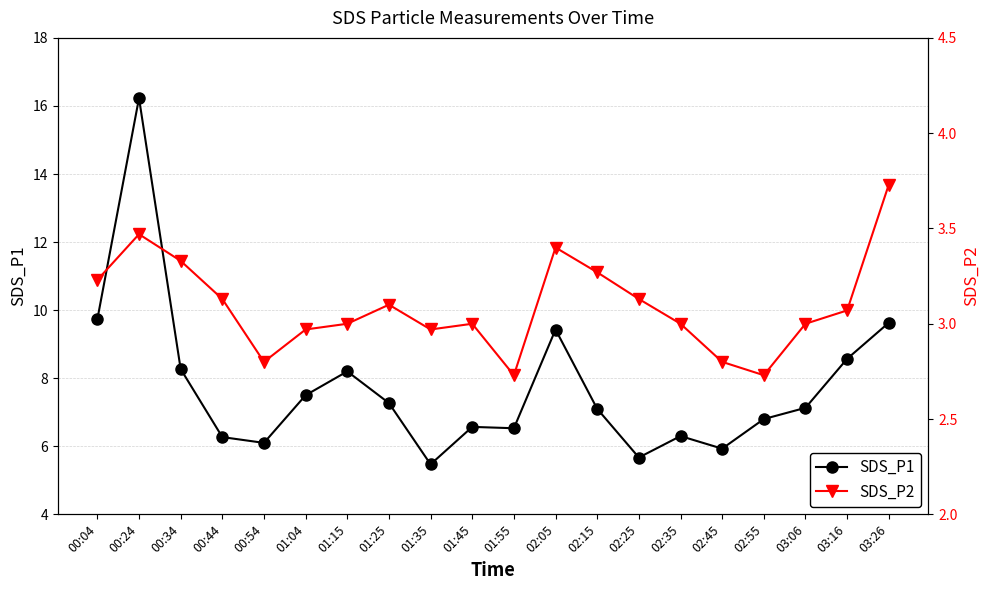

True or false: SDS_P2 and SDS_P1 cross at least once.

False